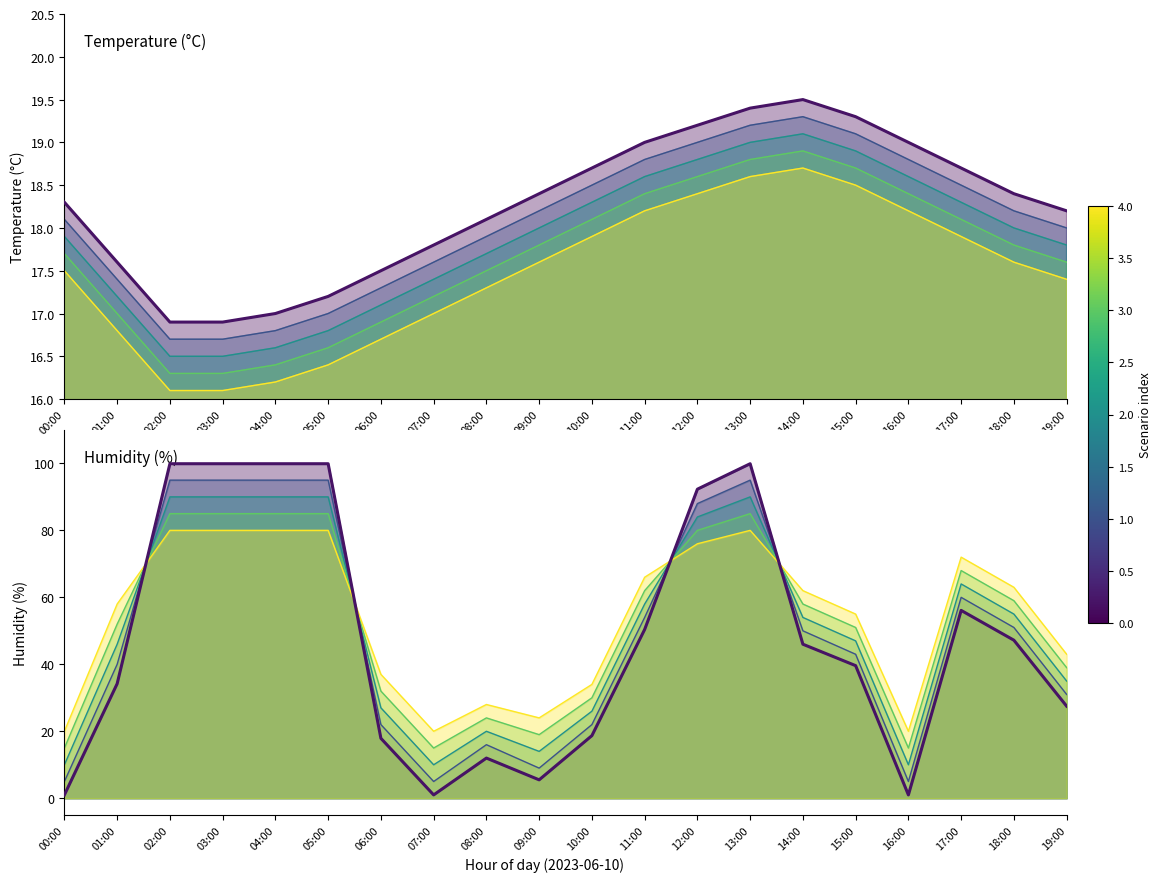

Reading left to right, what are all the values shown in this chart?

1.0	34.2	99.9	99.9	99.9	99.9	17.9	1.0	12.0	5.5	18.7	50.4	92.3	99.9	46.0	39.6	1.0	56.1	47.2	27.5